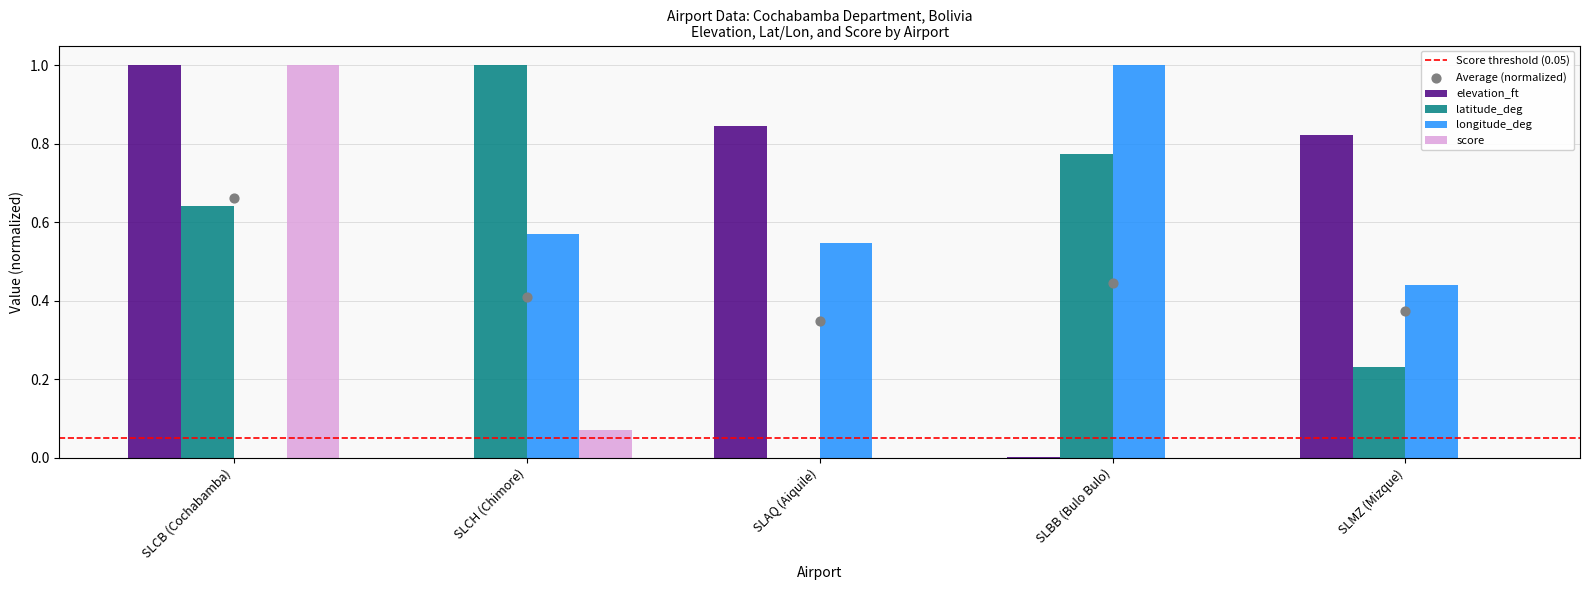

Is the value of latitude_deg at SLAQ (Aiquile) greater than the value of longitude_deg at SLBB (Bulo Bulo)?

No